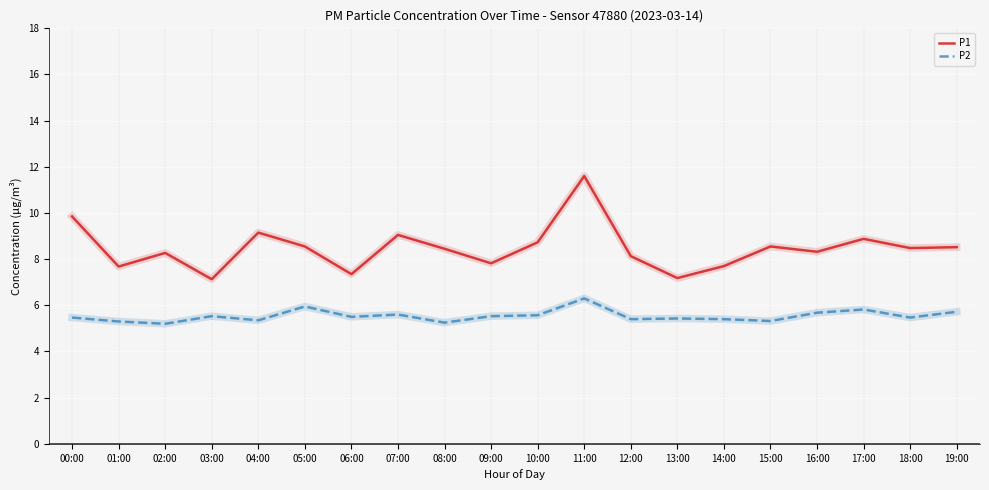

Which label corresponds to the largest value in the chart?

11:00